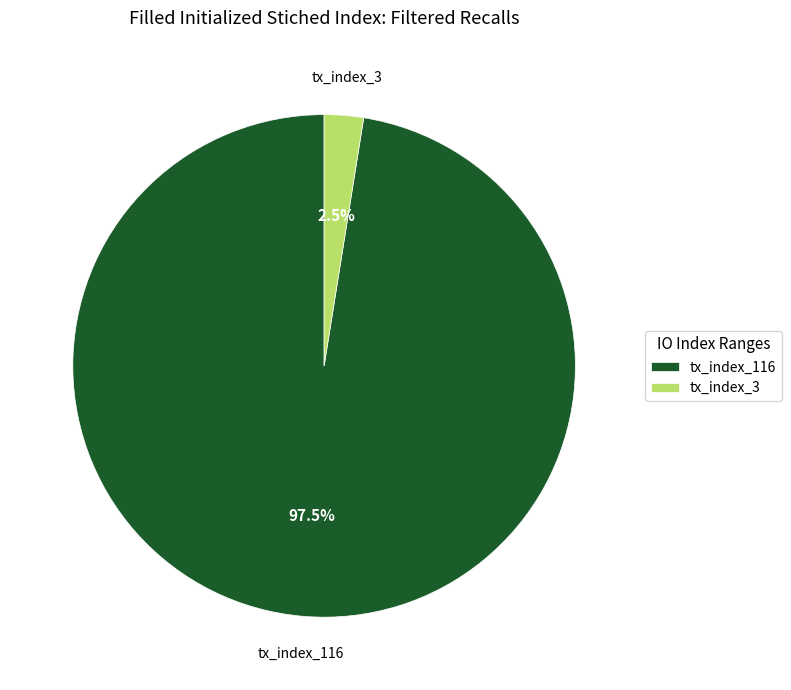

How many slices are in this pie chart?

2